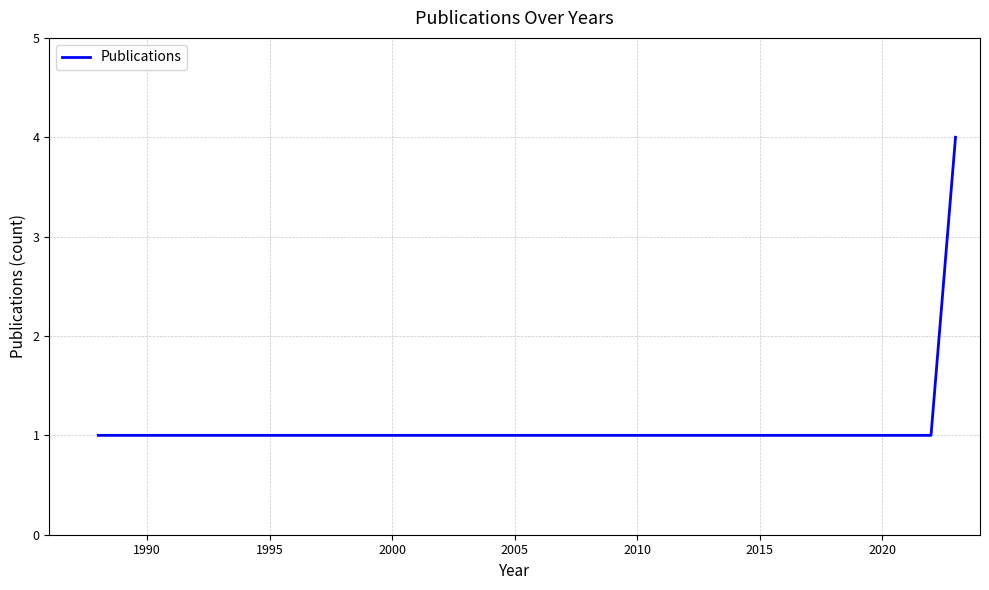

What is the difference between the maximum and minimum values?

3